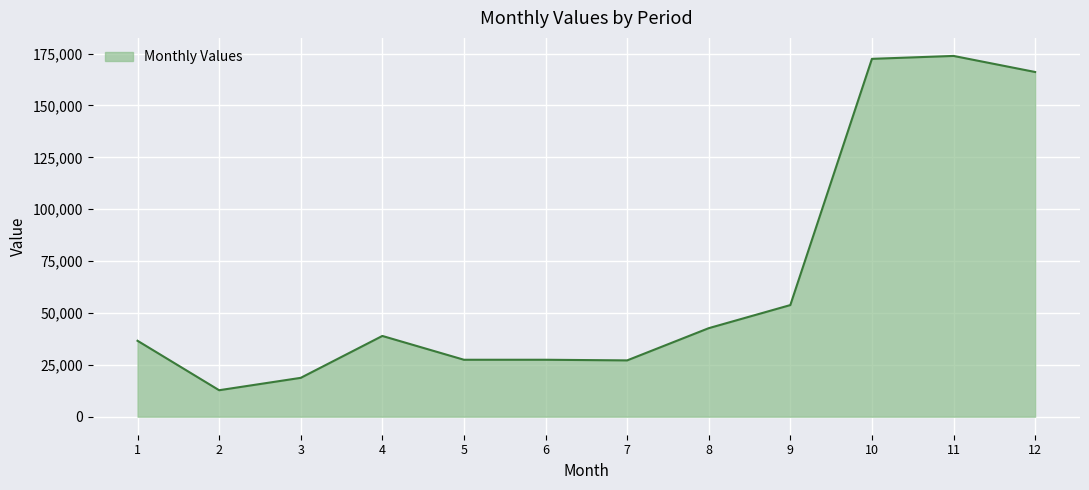

What is the minimum value shown in the chart?

12754.8